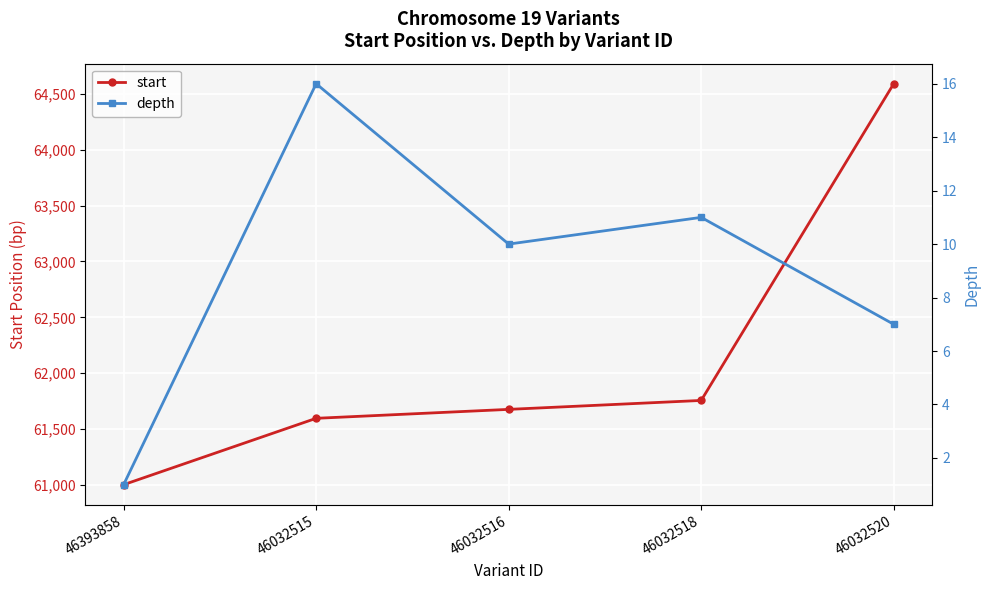

Does the chart display data point markers on the line(s)?

Yes